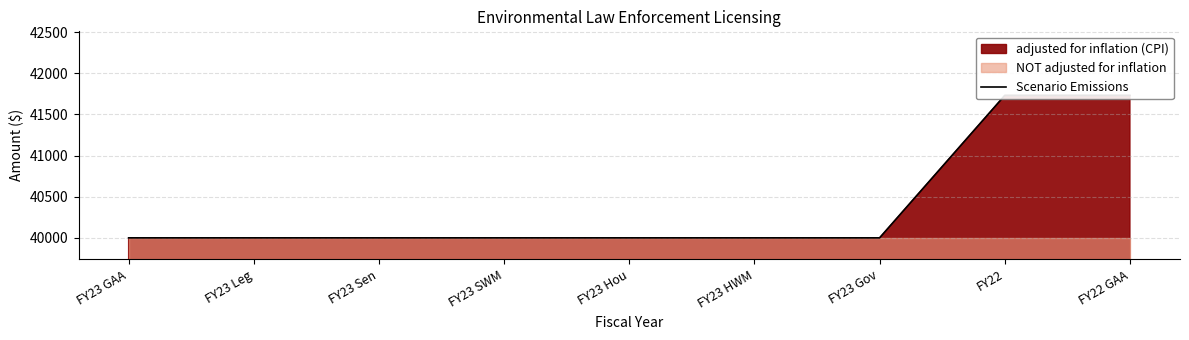

The chart shows a value of 40000 at FY23 SWM. True or false?

True